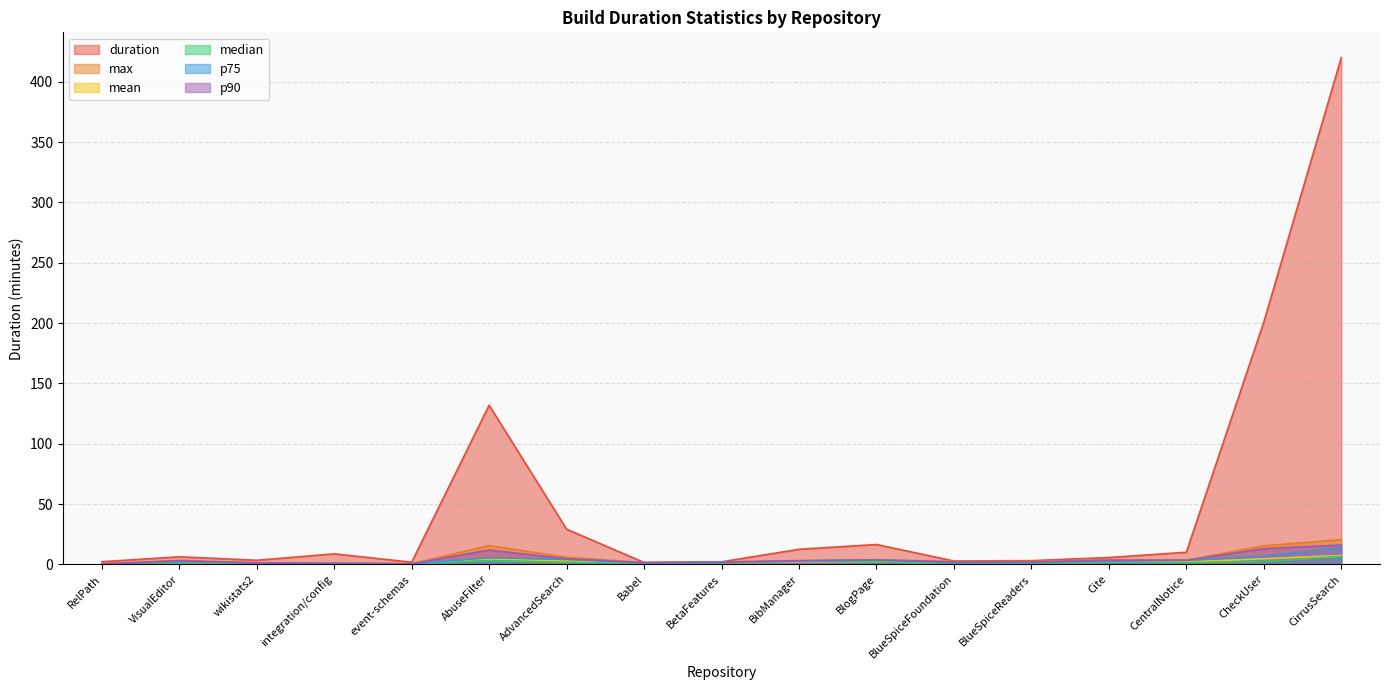

At how many categories does at least one series exceed 328?

1